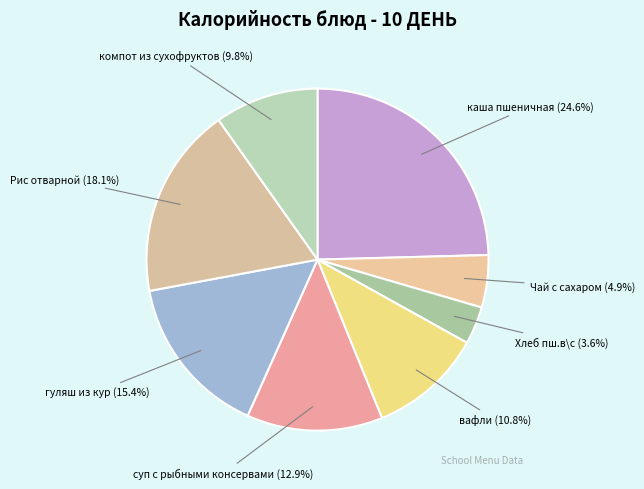

What portion of the pie excludes Рис отварной?

81.9%